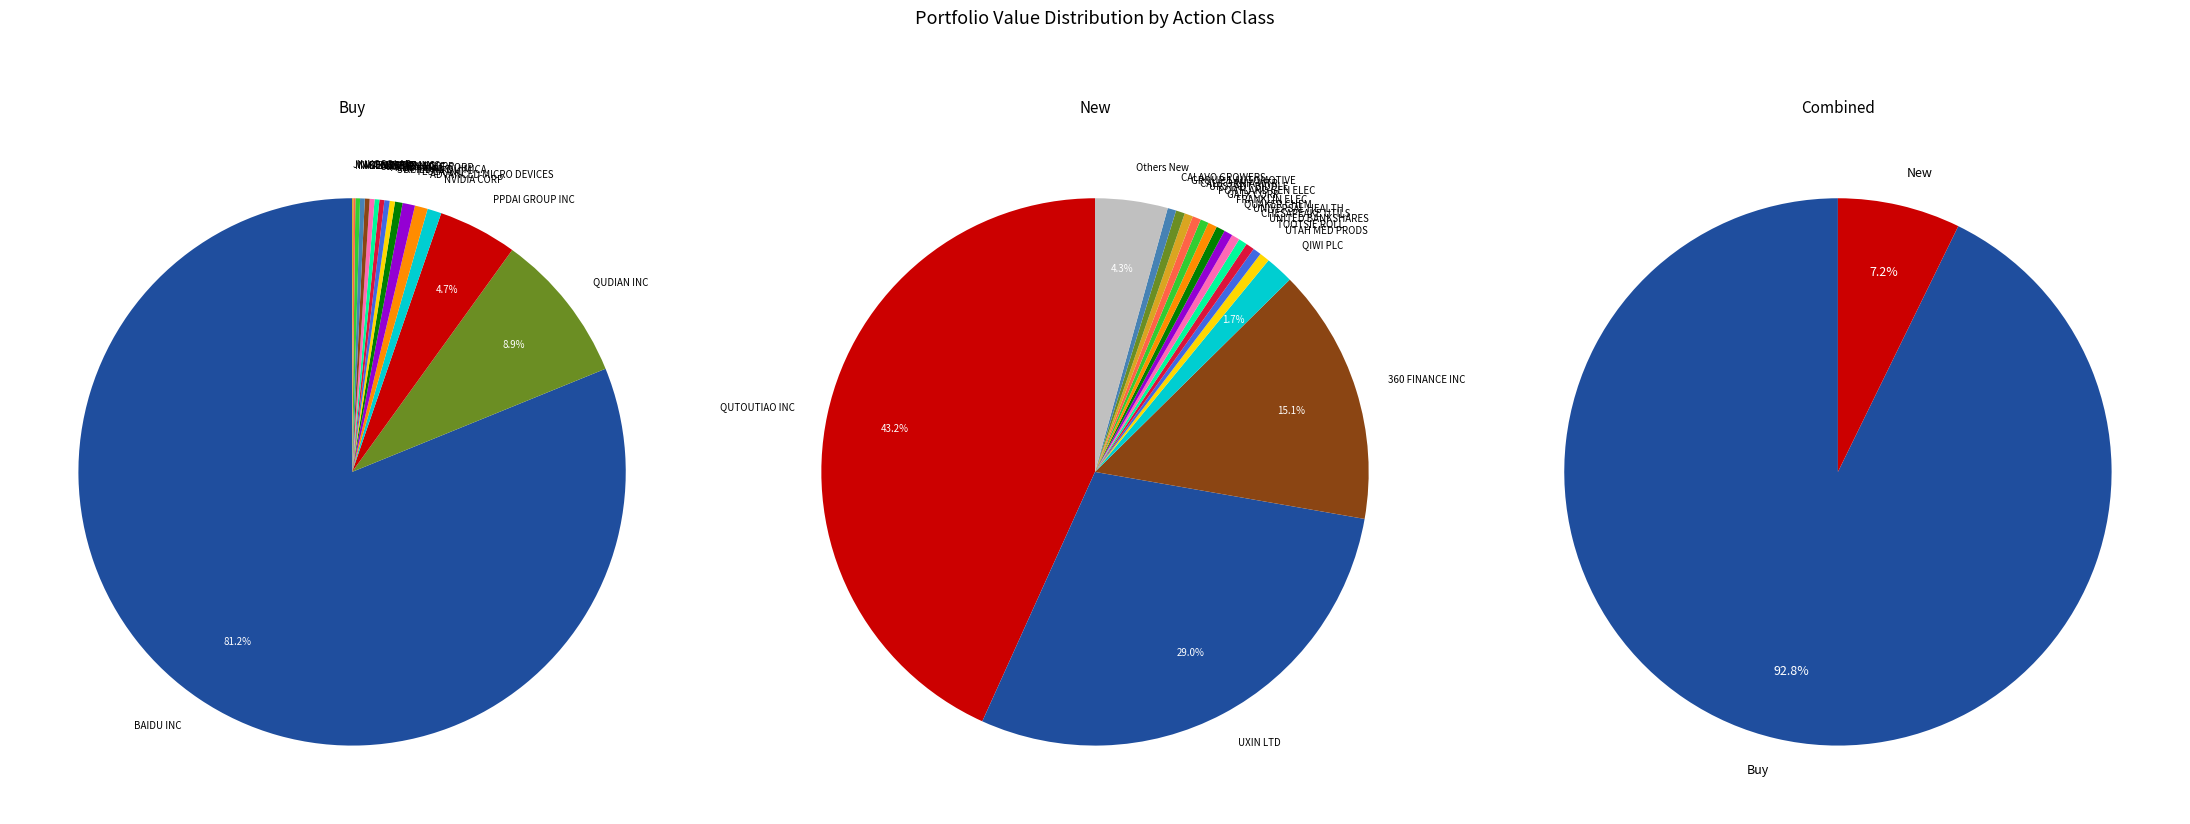

Do New and ADS Buy together represent more than half of the pie?

No